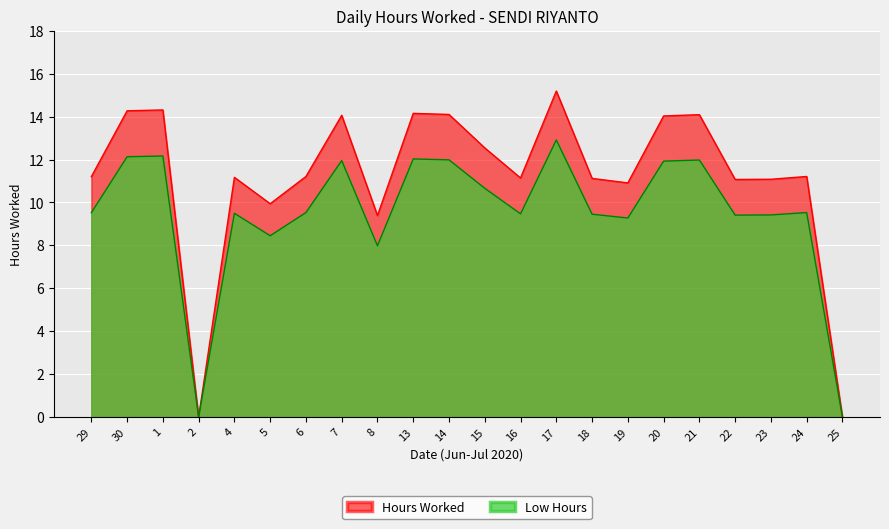

Reading left to right, what are all the values shown in this chart?

29=11.2	30=14.3	1=14.3	2=0.0	4=11.2	5=9.9	6=11.2	7=14.1	8=9.4	13=14.2	14=14.1	15=12.5	16=11.1	17=15.2	18=11.1	19=10.9	20=14.0	21=14.1	22=11.1	23=11.1	24=11.2	25=0.0